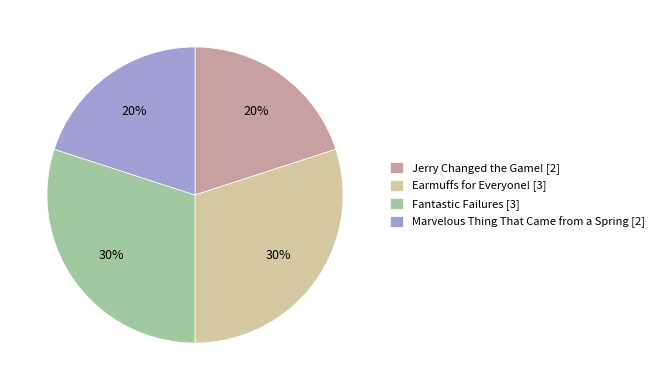

To the nearest percent, what portion does Marvelous Thing That Came from a Spring represent?

20%